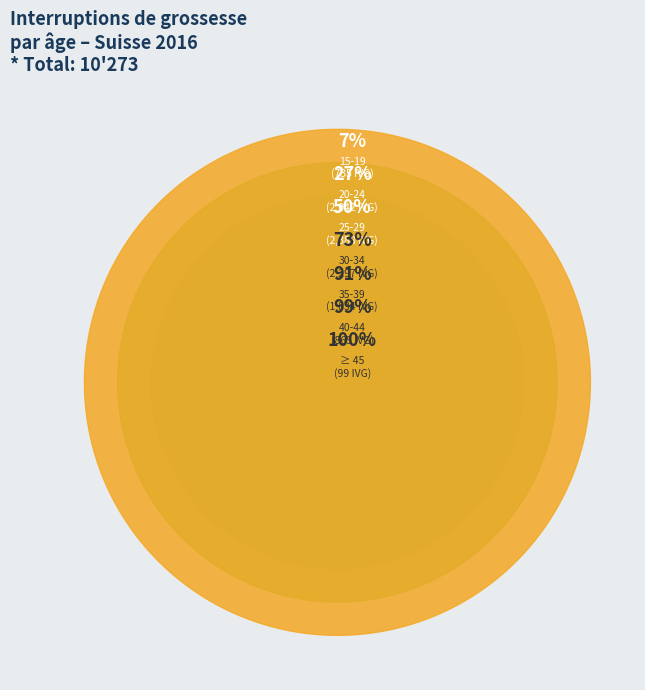

Rank the categories by value from lowest to highest.

≥ 45, 15-19, 40-44, 35-39, 20-24, 30-34, 25-29